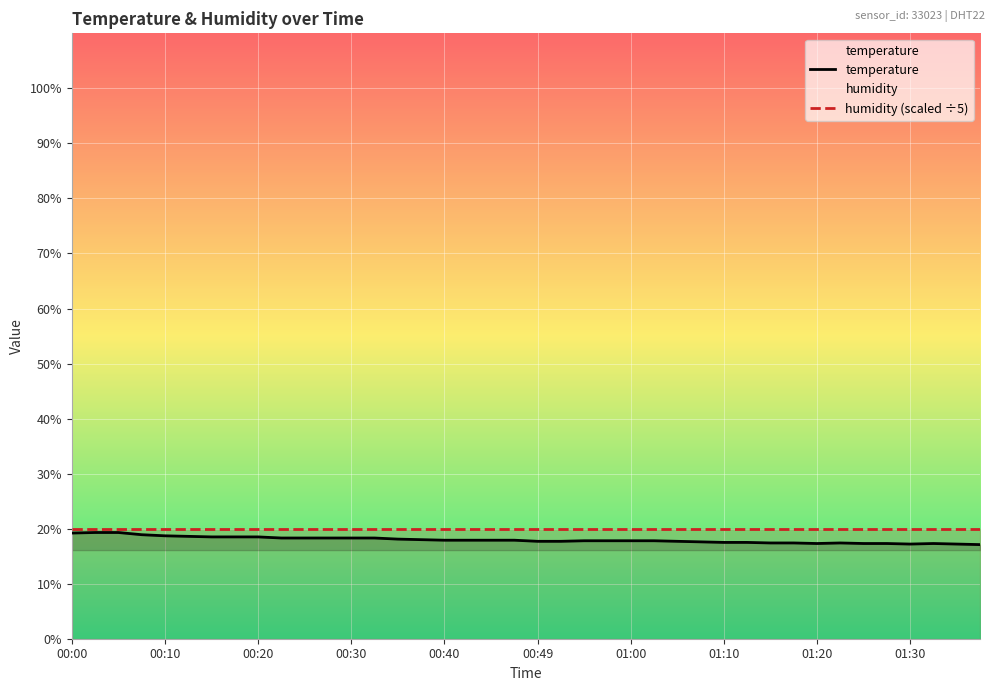

Reading right to left, transcribe all the data shown in this chart.

17.1	17.2	17.3	17.2	17.3	17.3	17.4	17.3	17.4	17.4	17.5	17.5	17.6	17.7	17.8	17.8	17.8	17.8	17.7	17.7	17.9	17.9	17.9	17.9	18.0	18.1	18.3	18.3	18.3	18.3	18.3	18.5	18.5	18.5	18.6	18.7	18.9	19.3	19.3	19.2